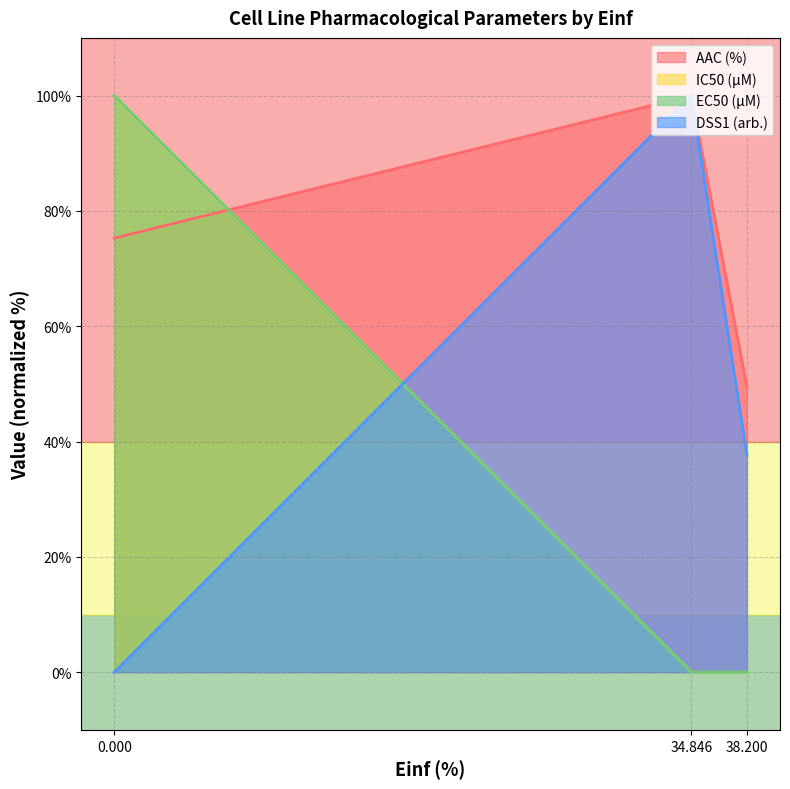

Rank the series at 34.846 from lowest to highest value.

AAC (%), DSS1 (arb.)